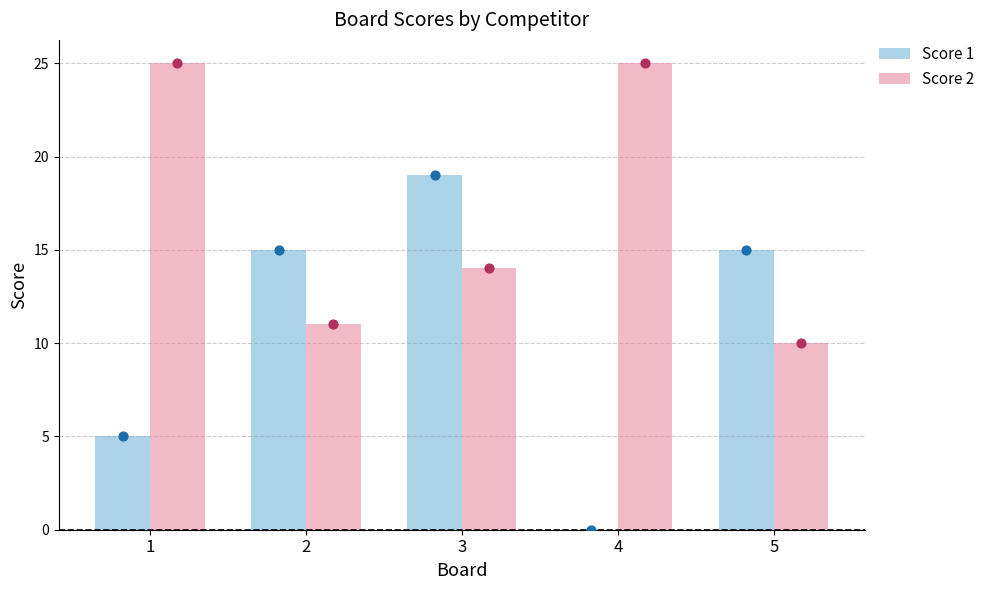

What is the total value across all series at 5?

25